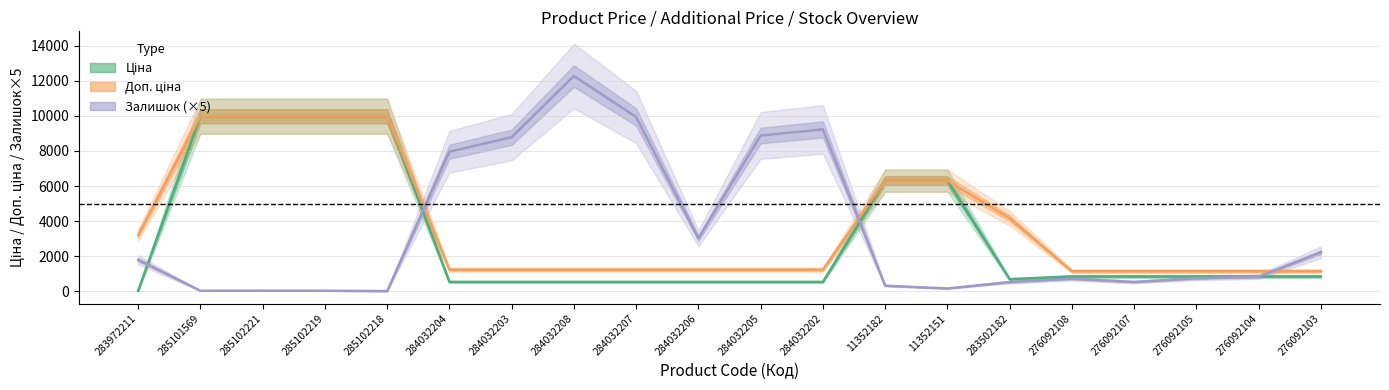

How many lines are shown in the chart?

3